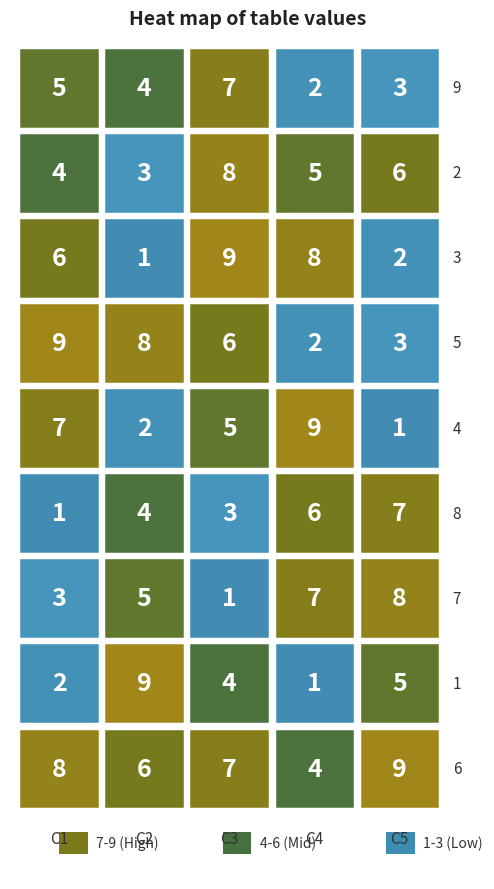

Count the row8 values in the range 2 to 5.

3